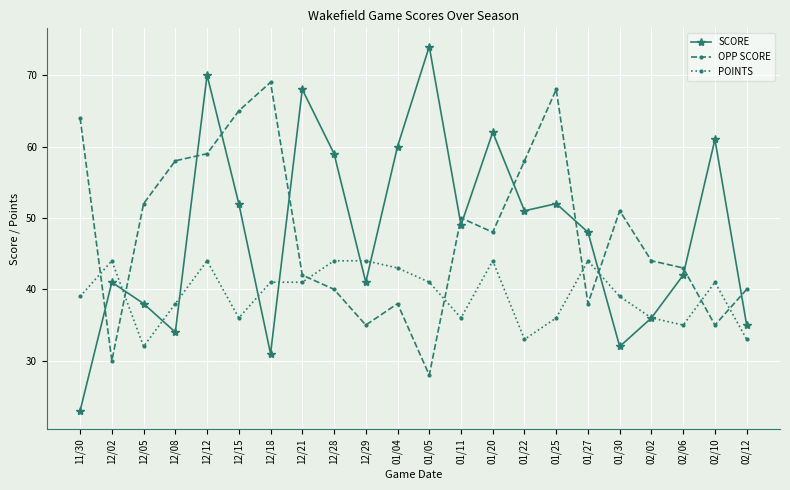

Reading left to right, list all the values displayed in this chart.

SCORE: 23	41	38	34	70	52	31	68	59	41	60	74	49	62	51	52	48	32	36	42	61	35
OPP SCORE: 64	30	52	58	59	65	69	42	40	35	38	28	50	48	58	68	38	51	44	43	35	40
POINTS: 39	44	32	38	44	36	41	41	44	44	43	41	36	44	33	36	44	39	36	35	41	33